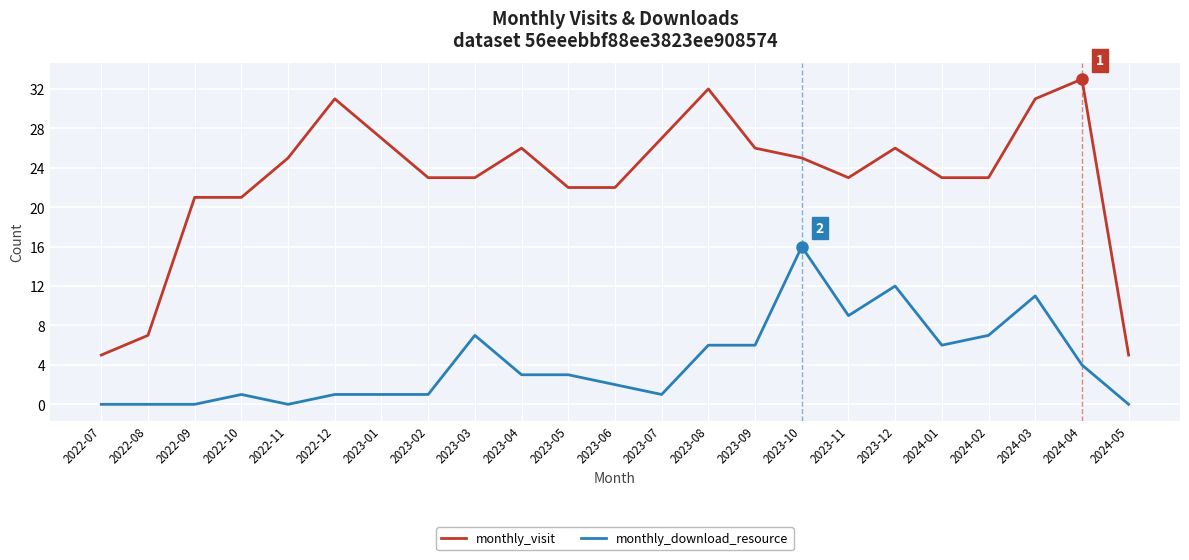

Reading left to right, extract all data points from this chart.

monthly_visit: 2022-07=5	2022-08=7	2022-09=21	2022-10=21	2022-11=25	2022-12=31	2023-01=27	2023-02=23	2023-03=23	2023-04=26	2023-05=22	2023-06=22	2023-07=27	2023-08=32	2023-09=26	2023-10=25	2023-11=23	2023-12=26	2024-01=23	2024-02=23	2024-03=31	2024-04=33	2024-05=5
monthly_download_resource: 2022-07=0	2022-08=0	2022-09=0	2022-10=1	2022-11=0	2022-12=1	2023-01=1	2023-02=1	2023-03=7	2023-04=3	2023-05=3	2023-06=2	2023-07=1	2023-08=6	2023-09=6	2023-10=16	2023-11=9	2023-12=12	2024-01=6	2024-02=7	2024-03=11	2024-04=4	2024-05=0